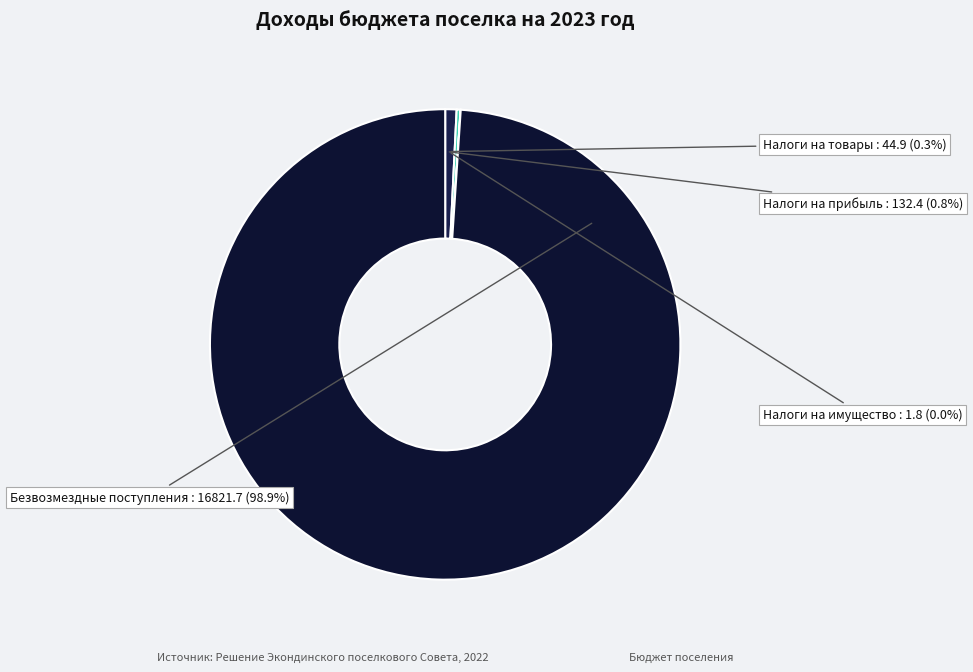

Rank the categories by value from highest to lowest.

БЕЗВОЗМЕЗДНЫЕ ПОСТУПЛЕНИЯ, НАЛОГИ НА ПРИБЫЛЬ, ДОХОДЫ, НАЛОГИ НА ТОВАРЫ (РАБОТЫ, УСЛУГИ), НАЛОГИ НА ИМУЩЕСТВО